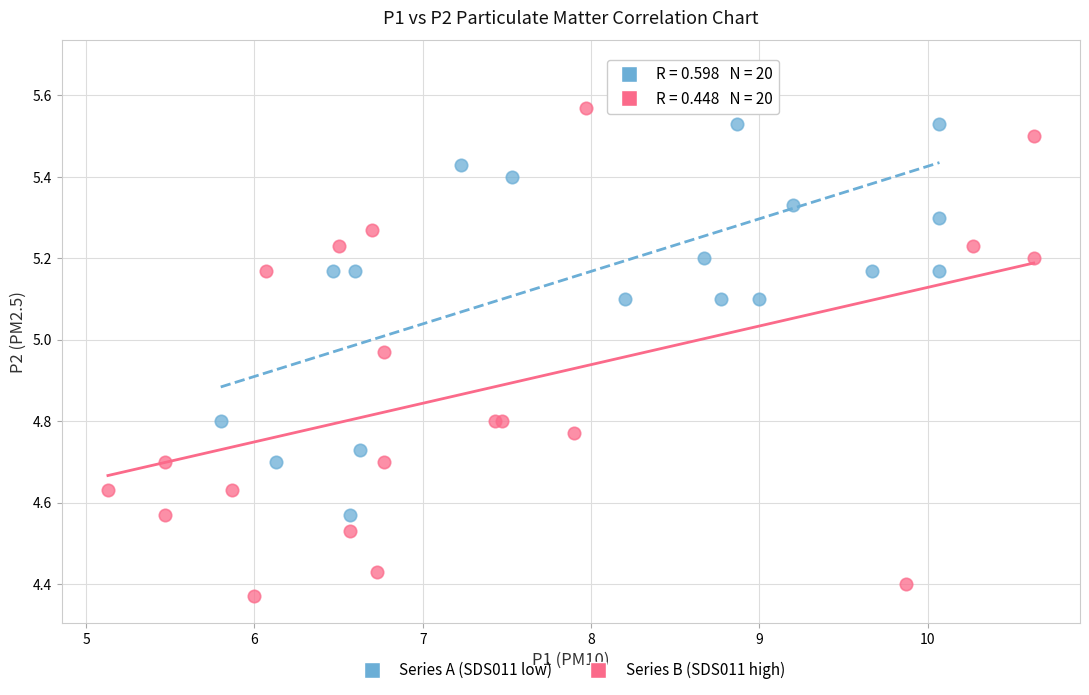

Which series contains the lowest Y value?

Series B (SDS011 high)